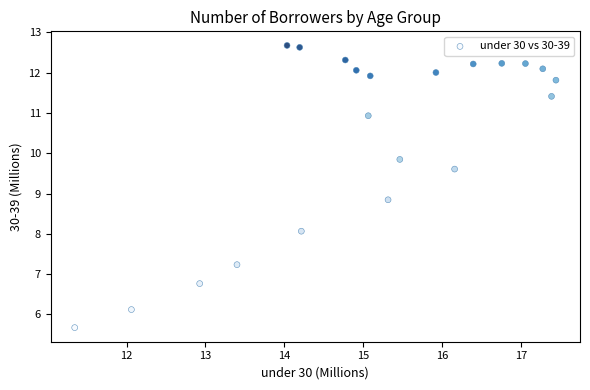

What is the range of X values (max minus min)?

6.1